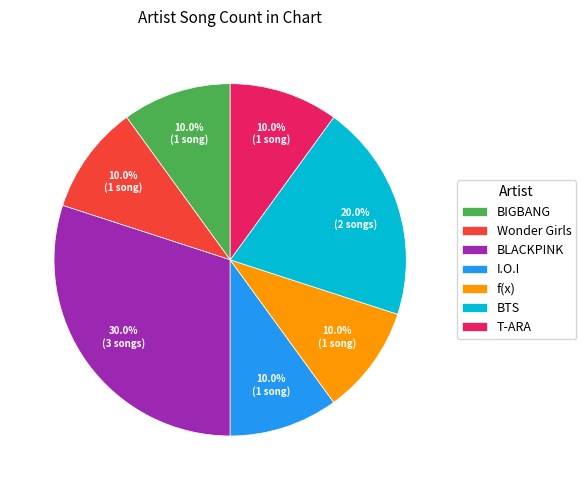

How many segments does this pie chart have?

7